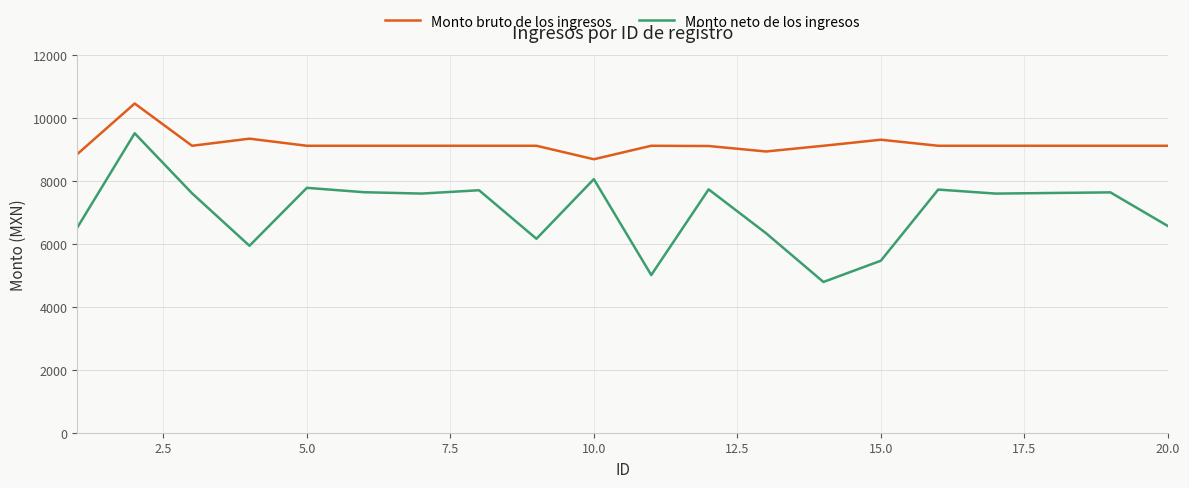

What is the difference between the maximum and minimum values in the Monto neto de los ingresos series?

4723.2